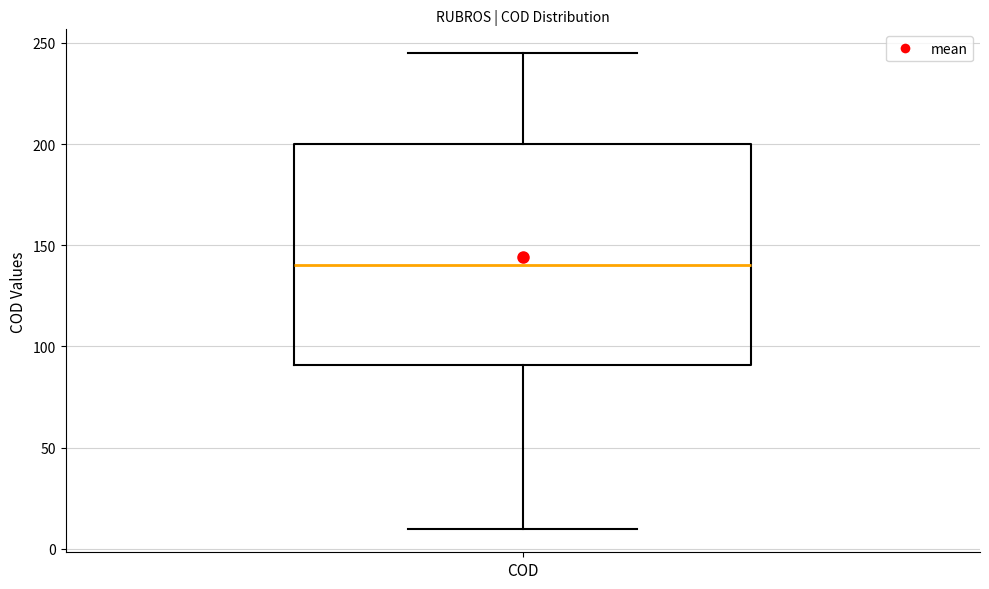

Transcribe this box plot: give where the median line is, the range the box spans, and where the two whiskers end, as read against the y-axis. The values are not printed on the chart, so give them approximately, as read against the axis.

median 140, box 90 to 200, whiskers 10 to 245